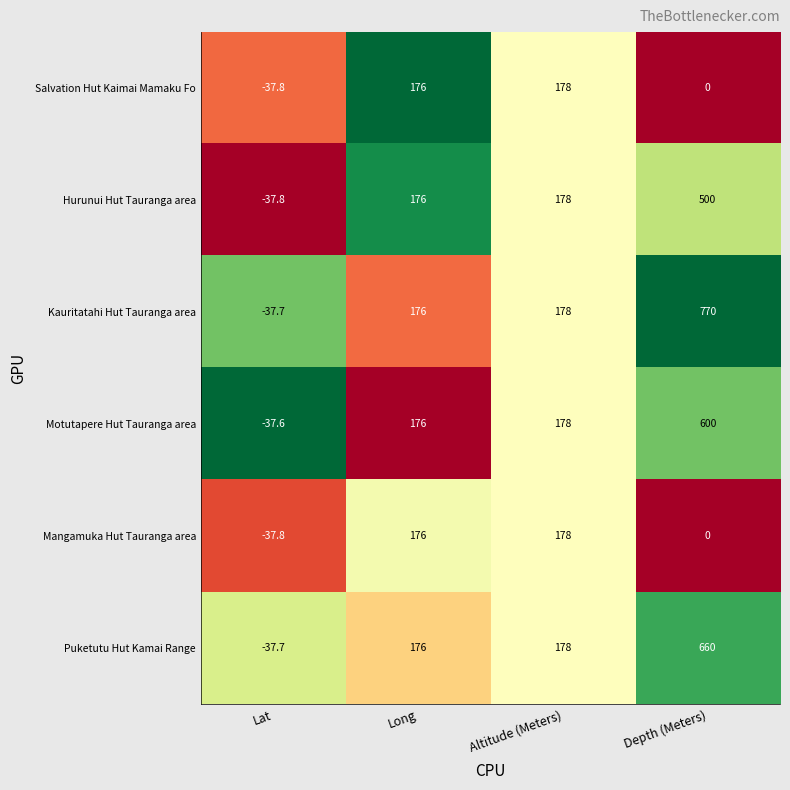

Where is Motutapere Hut Tauranga area nearest to the value 281?

Altitude (Meters)